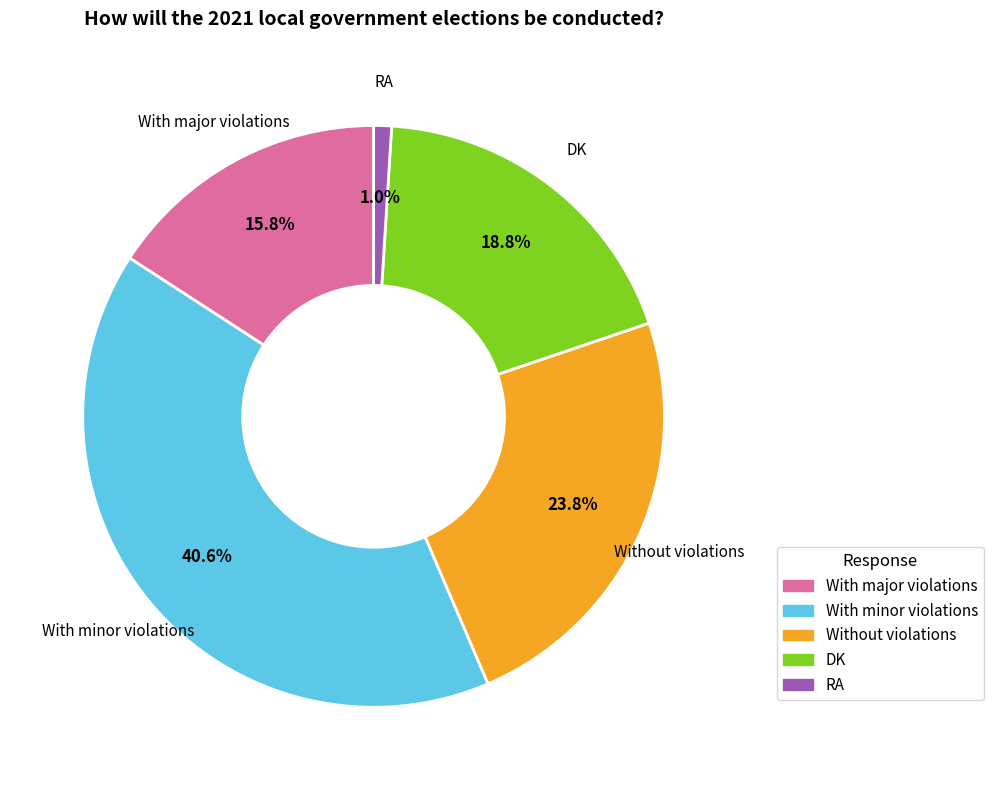

Which category has the smallest portion of the pie?

RA